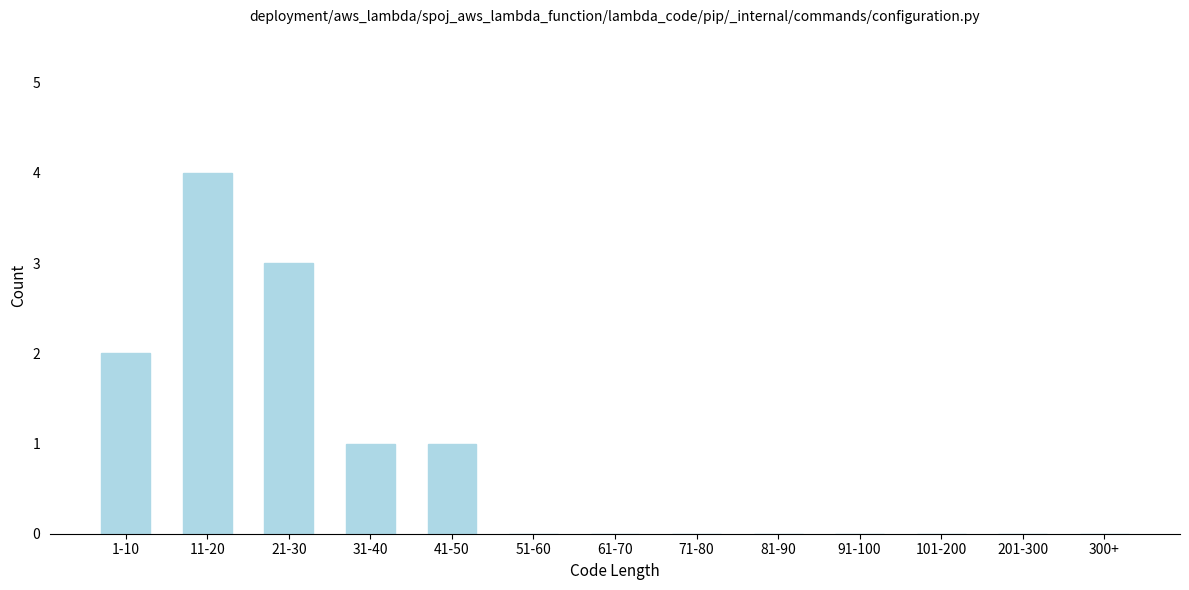

Reading left to right, extract all data points from this chart.

1-10=2	11-20=4	21-30=3	31-40=1	41-50=1	51-60=0	61-70=0	71-80=0	81-90=0	91-100=0	101-200=0	201-300=0	300+=0